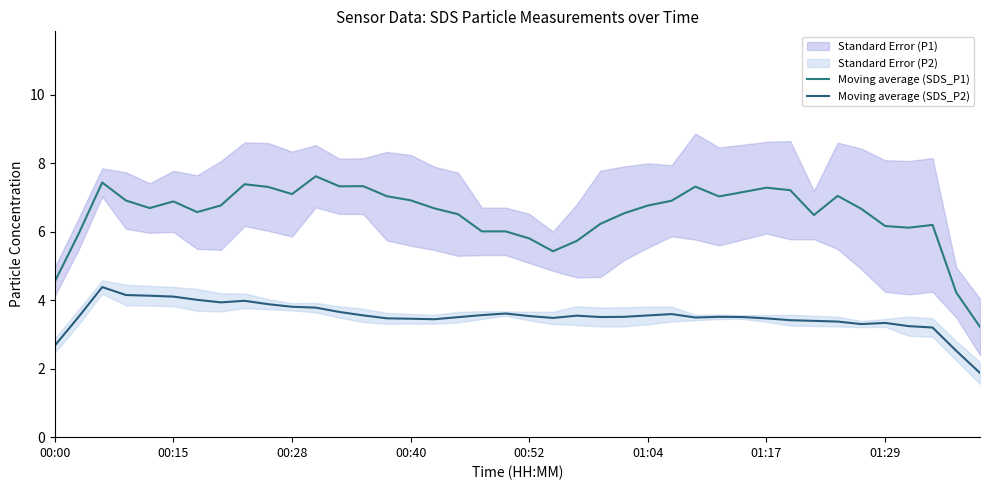

What is the sum of the Moving average (SDS_P1) values at 21 and 8?

12.8